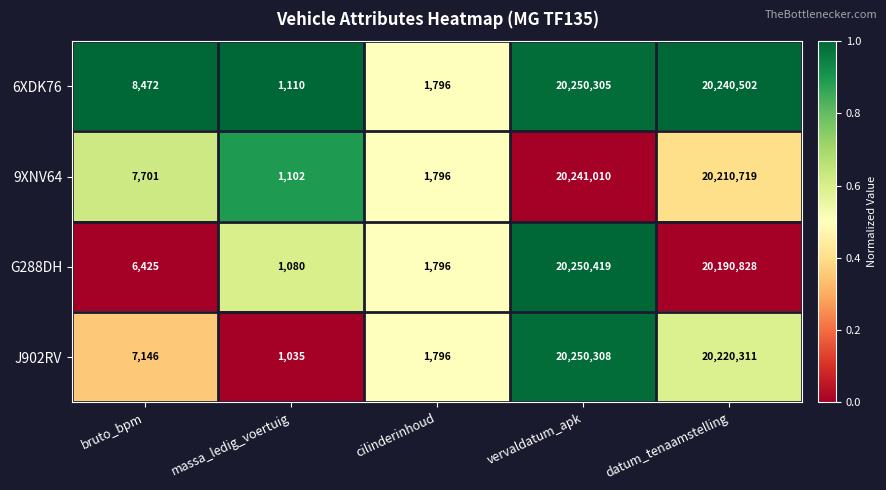

Which series has the largest range (max minus min)?

G288DH